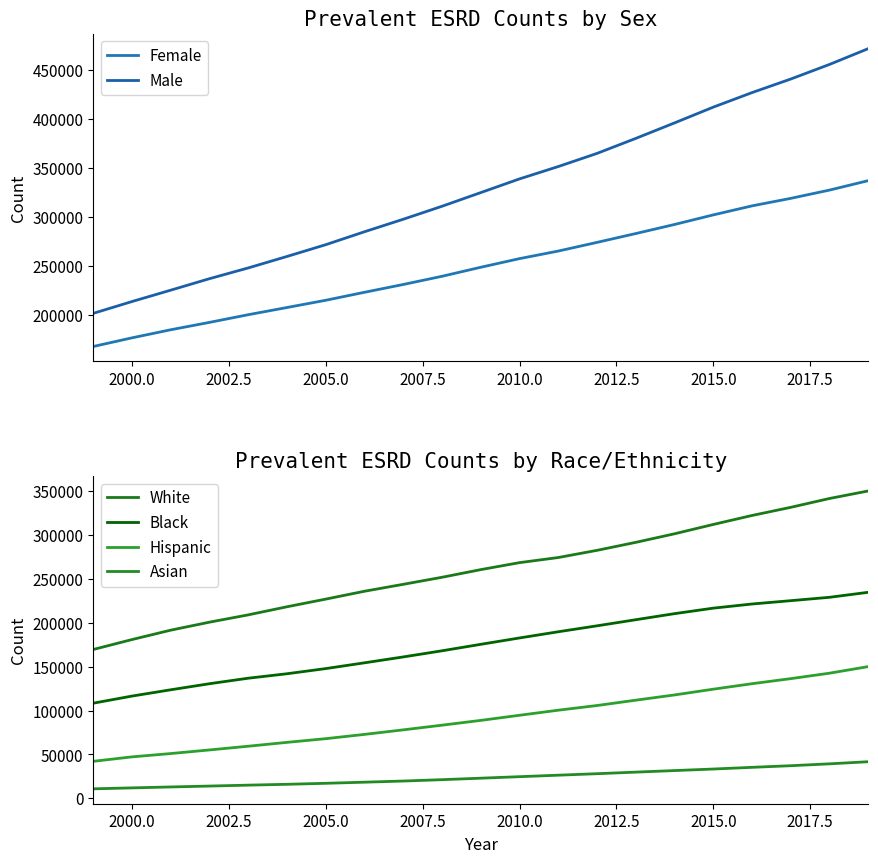

What is the minimum value for White?

169542